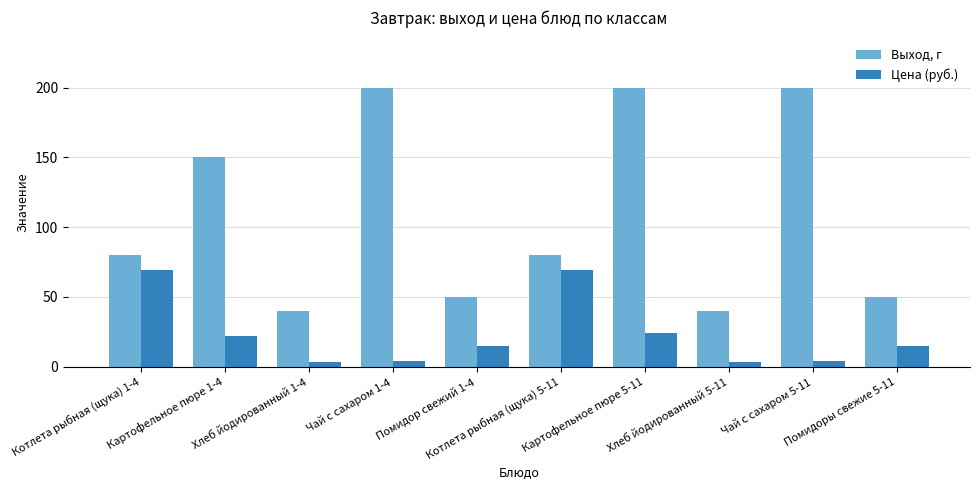

At how many categories does at least one series exceed 67?

6